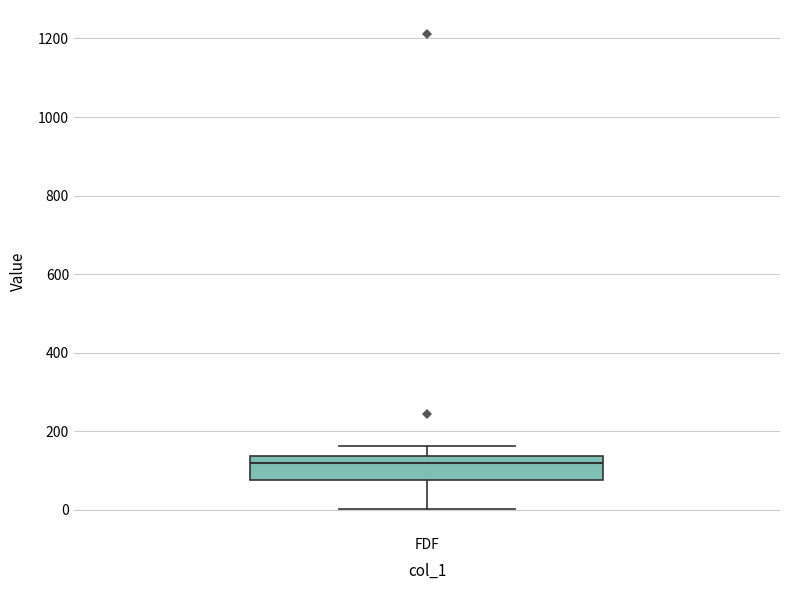

Where does the median line of the box for FDF sit on the y-axis? The values are not printed on the chart, so give them approximately, as read against the axis.

120